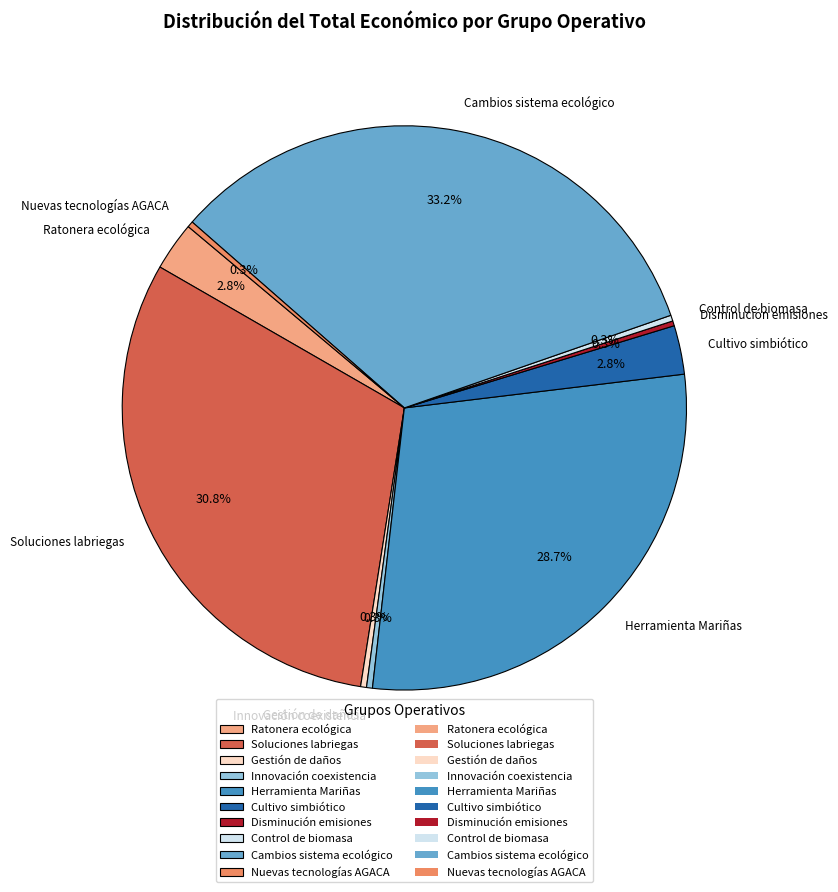

Does any single category account for the majority?

No